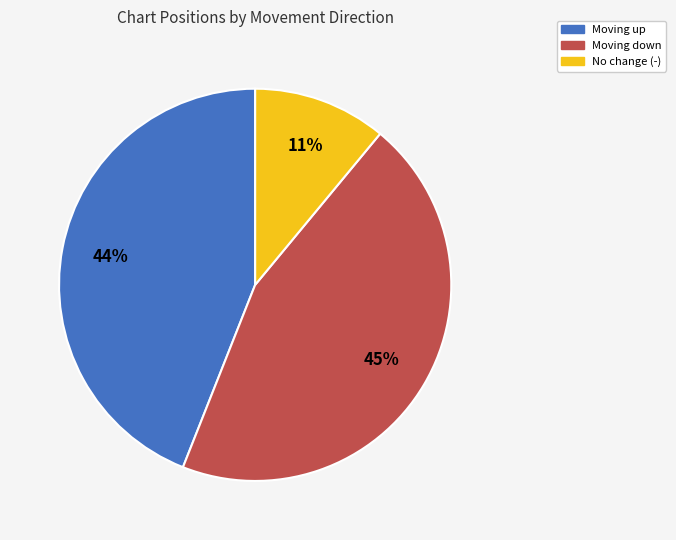

The Moving up slice represents 44% of the pie. True or false?

True